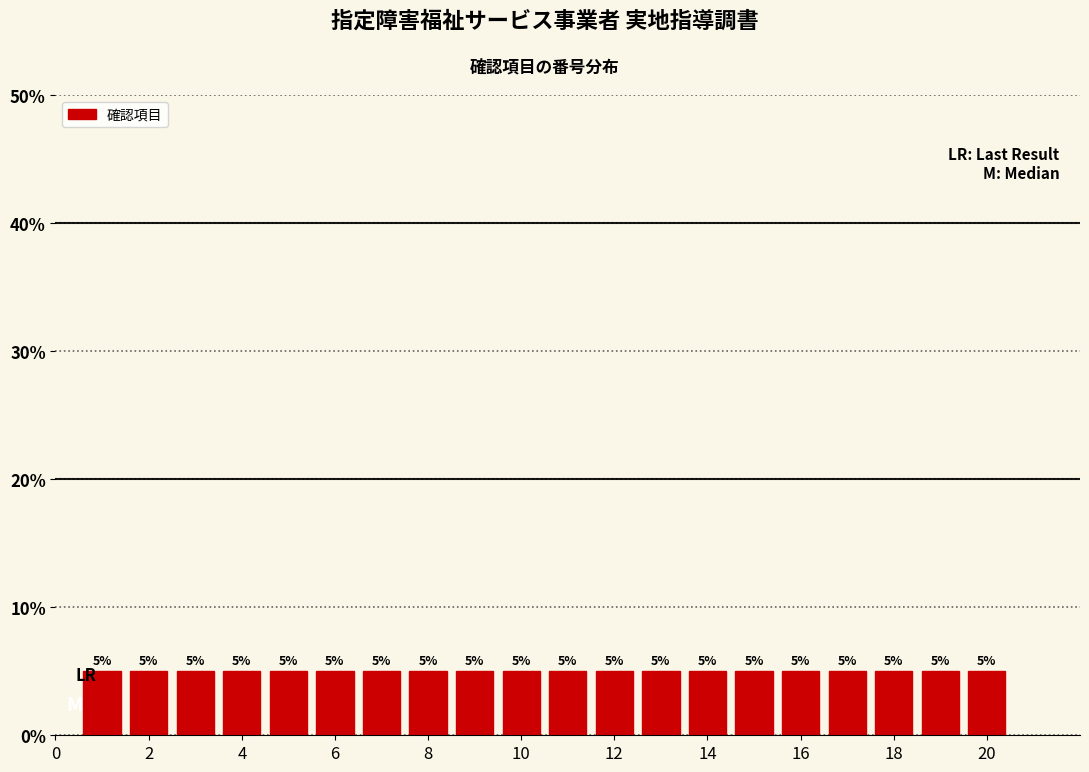

Reading left to right, transcribe this chart: for each bar, give the range it covers on the x-axis and its height. The bar edges are not printed on the chart, so give them approximately, as read against the axis.

0.5 to 1.5: 5
1.5 to 2.5: 5
2.5 to 3.5: 5
3.5 to 4.5: 5
4.5 to 5.5: 5
5.5 to 6.5: 5
6.5 to 7.5: 5
7.5 to 8.5: 5
8.5 to 9.5: 5
9.5 to 10.5: 5
10.5 to 11.5: 5
11.5 to 12.5: 5
12.5 to 13.5: 5
13.5 to 14.5: 5
14.5 to 15.5: 5
15.5 to 16.5: 5
16.5 to 17.5: 5
17.5 to 18.5: 5
18.5 to 19.5: 5
19.5 to 20.5: 5